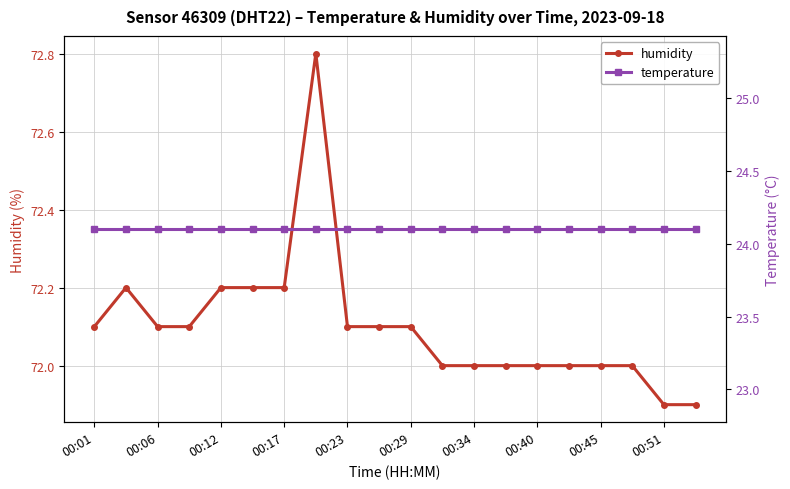

True or false: humidity has a value of 72.0 at 13.

True